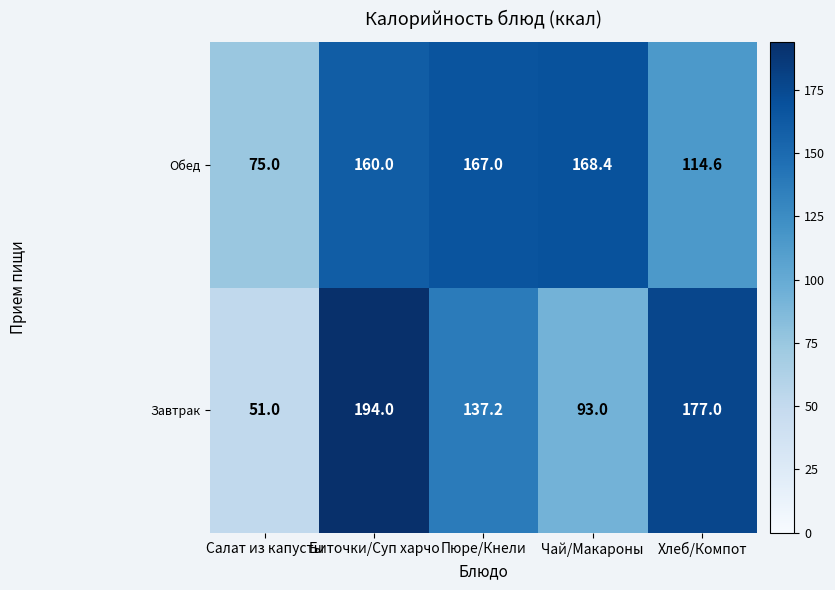

How many data points in Завтрак are less than 137?

2